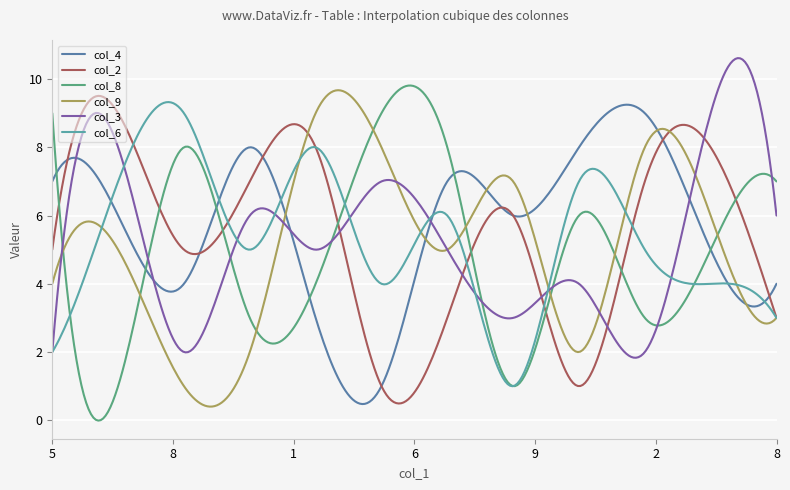

What is the minimum value for col_3?

1.8